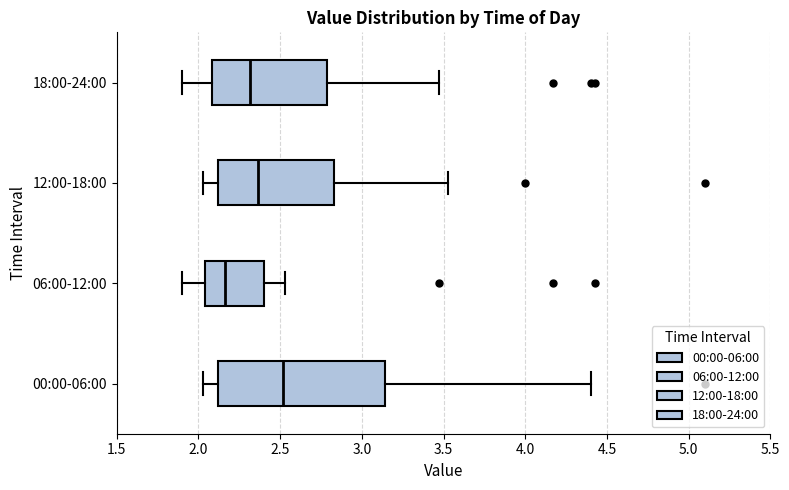

Which box has the furthest to the left median line?

06:00-12:00